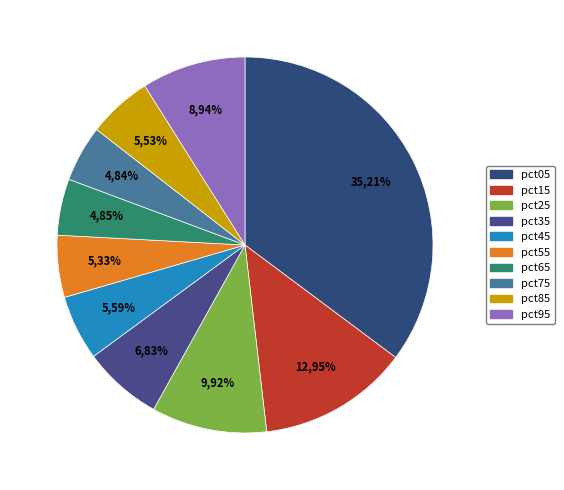

How many slices are in this pie chart?

10